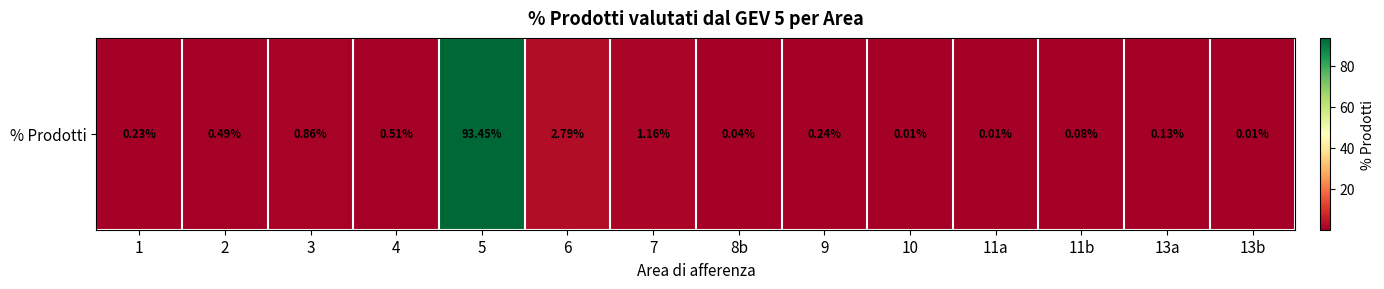

Which label corresponds to the largest value in the chart?

5